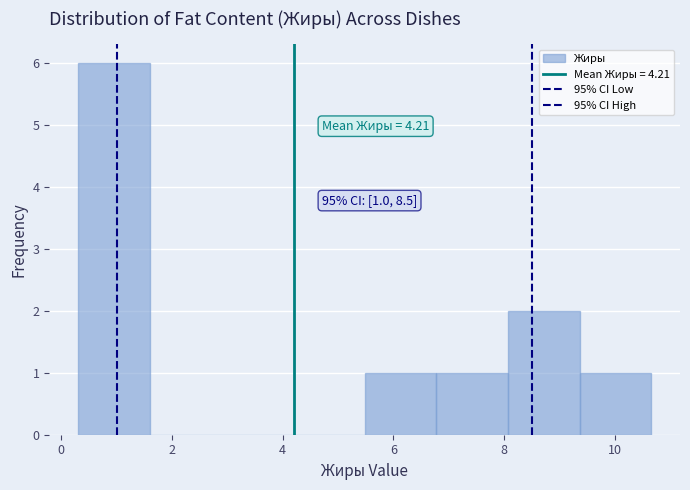

Over which range of the x-axis is the bar tallest?

0.4 to 1.6